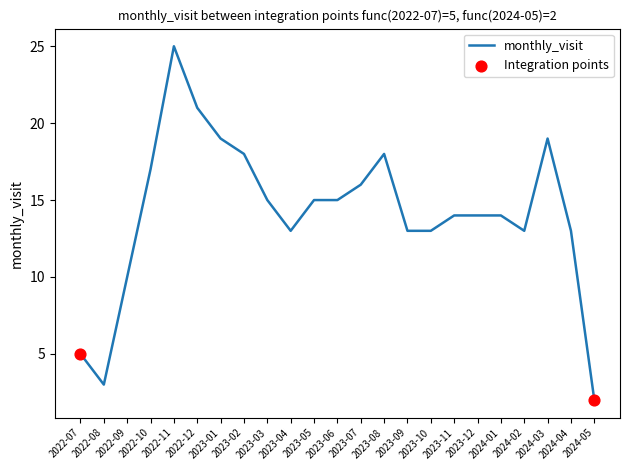

What is the change in value from 2022-08 to 2023-04?

+10